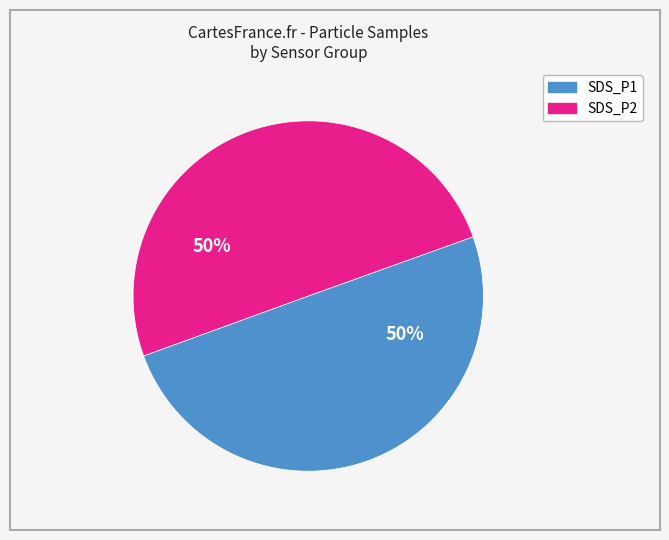

How many slices are in this pie chart?

2